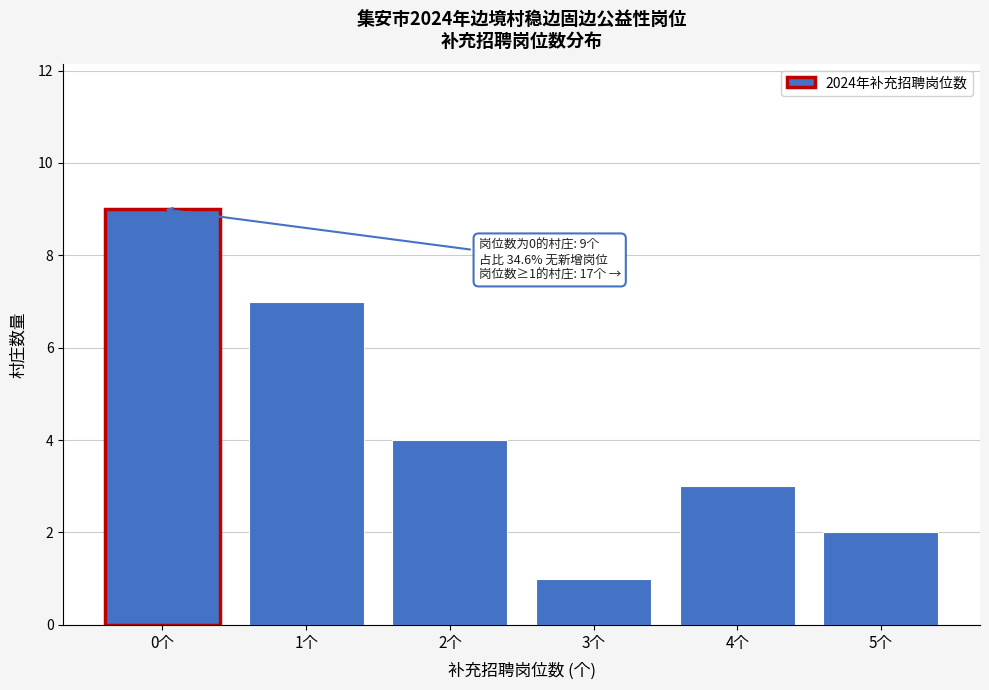

Reading left to right, list all the values displayed in this chart.

9	7	4	1	3	2